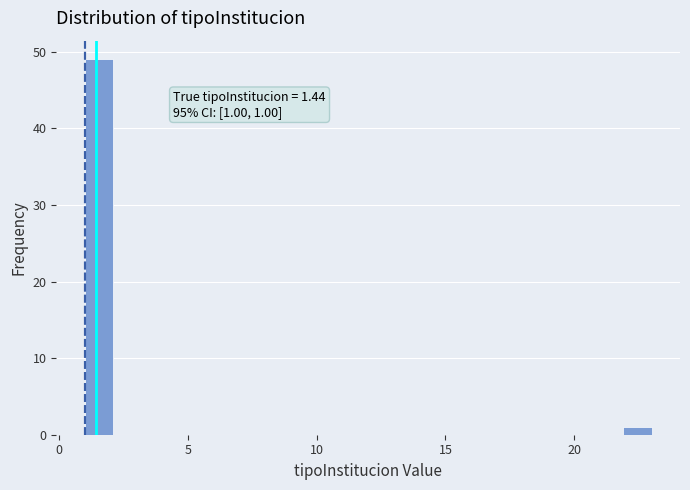

Read against the x-axis, roughly where is the centre of the tallest bar?

1.5